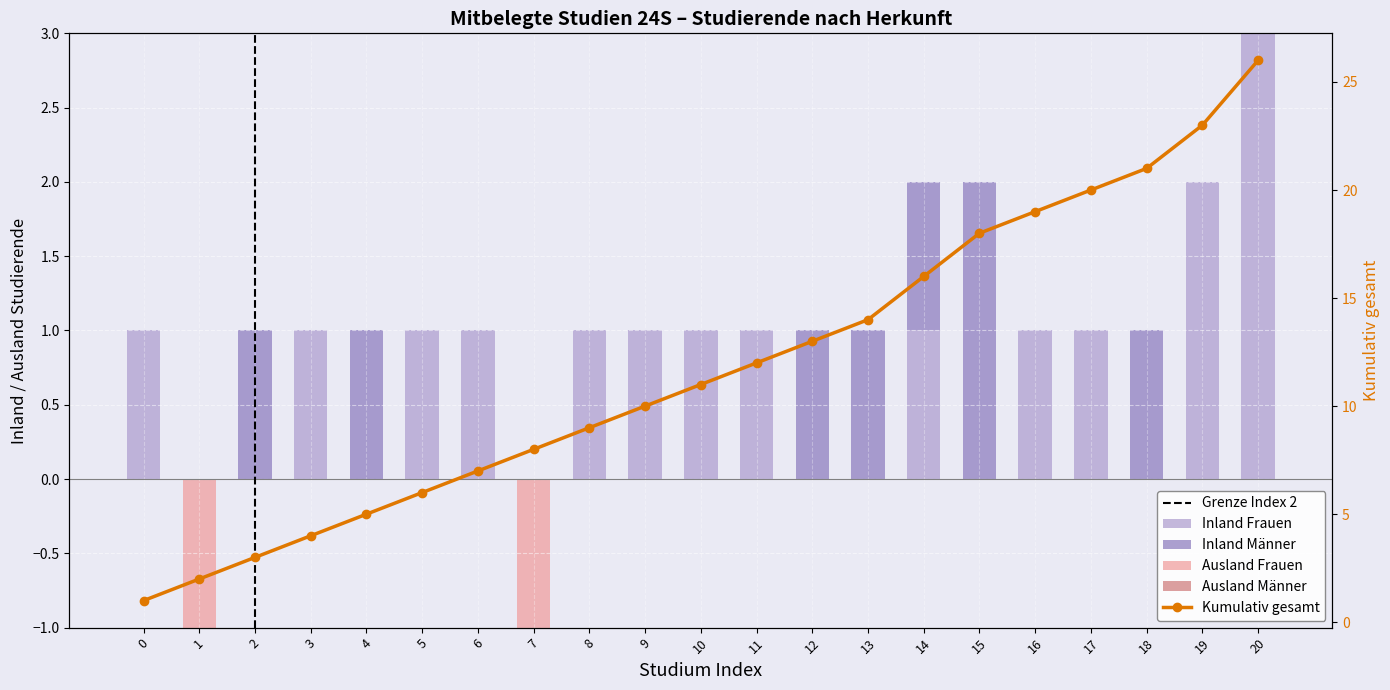

Is the value of Inland Frauen at 15 greater than the value of Inland Männer at 10?

No